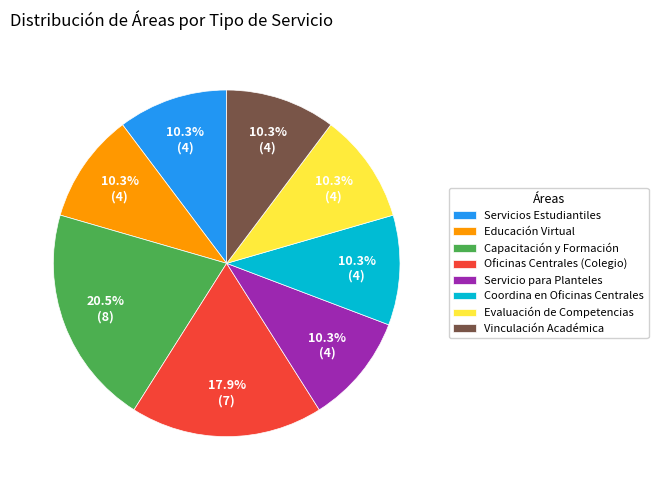

Approximately how many times larger is the value at Servicio para Planteles compared to Evaluación de Competencias?

1.0